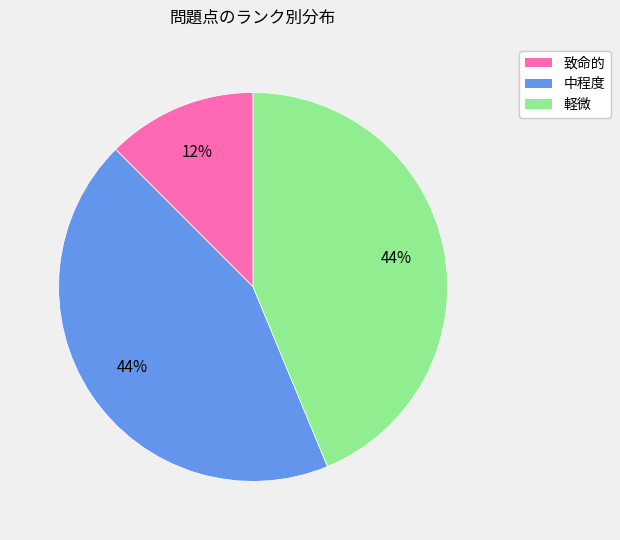

Which category has the smallest portion of the pie?

致命的